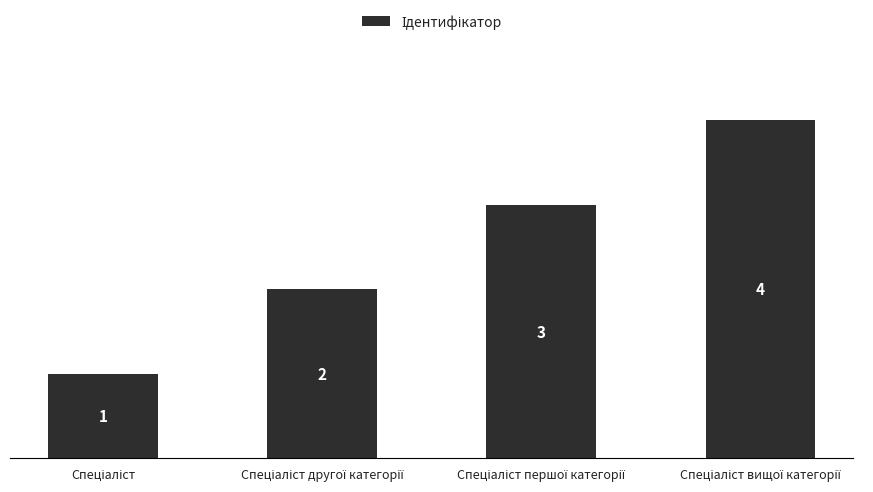

What is the value of the 2nd bar from the left?

2